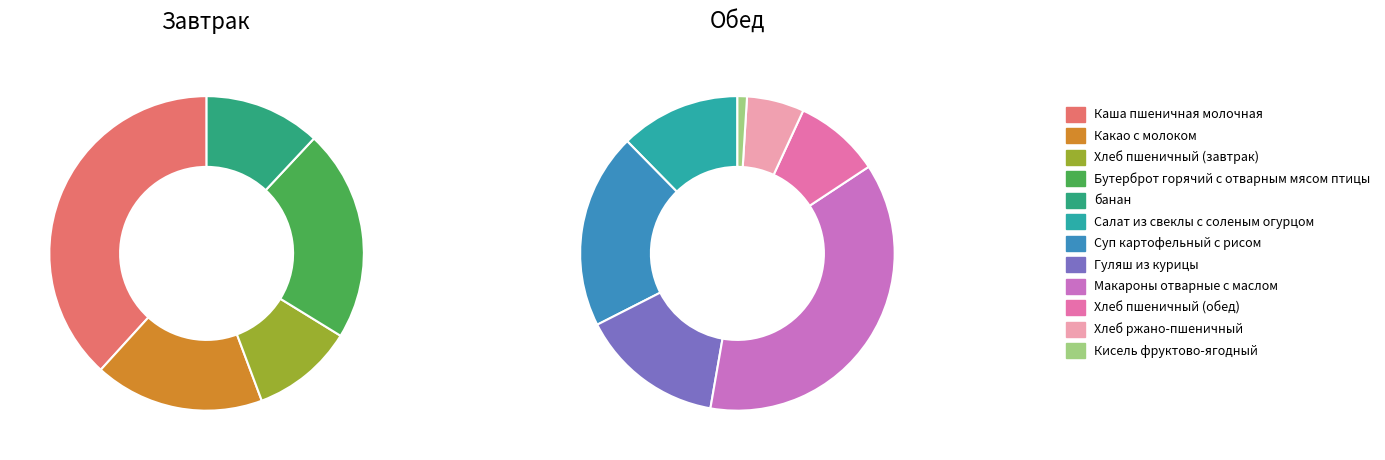

Is there any slice that represents more than half of the pie?

No